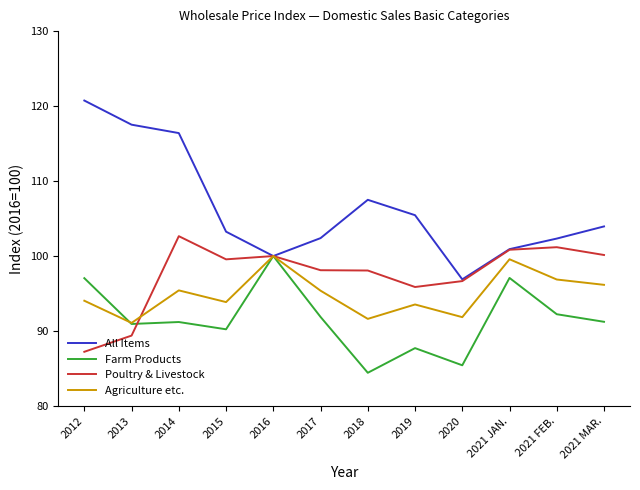

Between 2012 and 2021 JAN., which series saw the biggest shift?

All Items